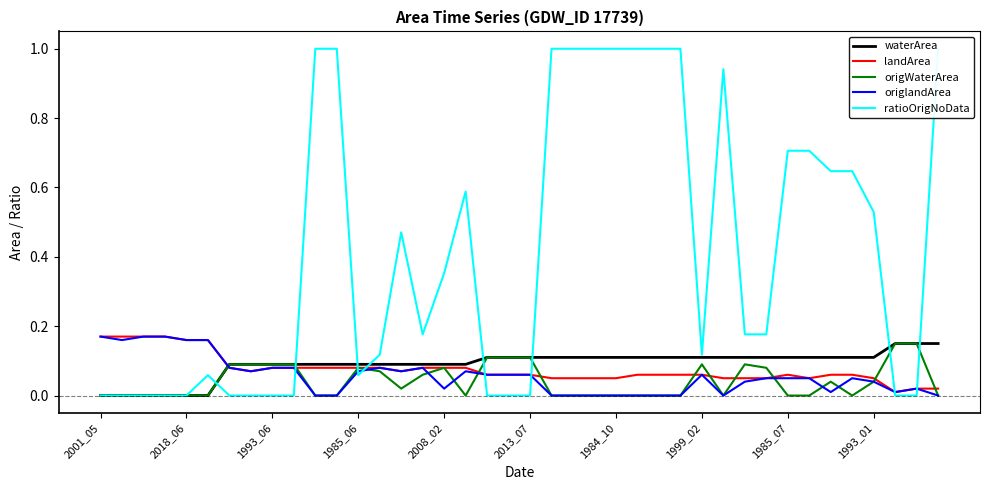

Does the chart display data point markers on the line(s)?

No